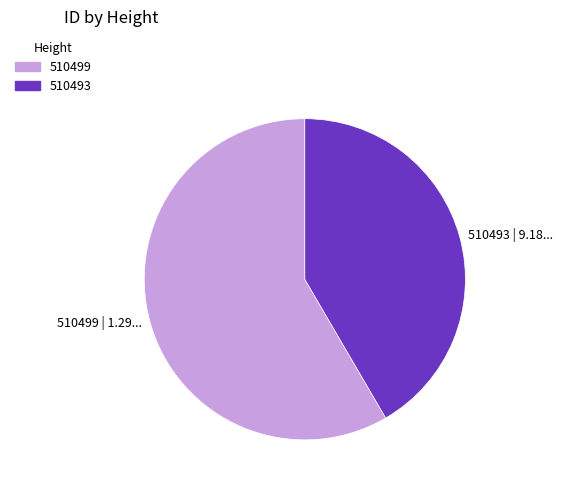

Do 510499 | 1.29... and 510493 | 9.18... together represent more than half of the pie?

Yes